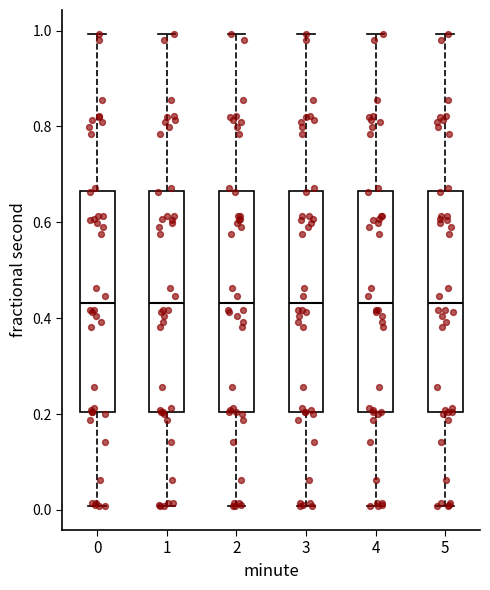

Where does the upper whisker of the box at x = 0 end on the y-axis? The values are not printed on the chart, so give them approximately, as read against the axis.

1.00